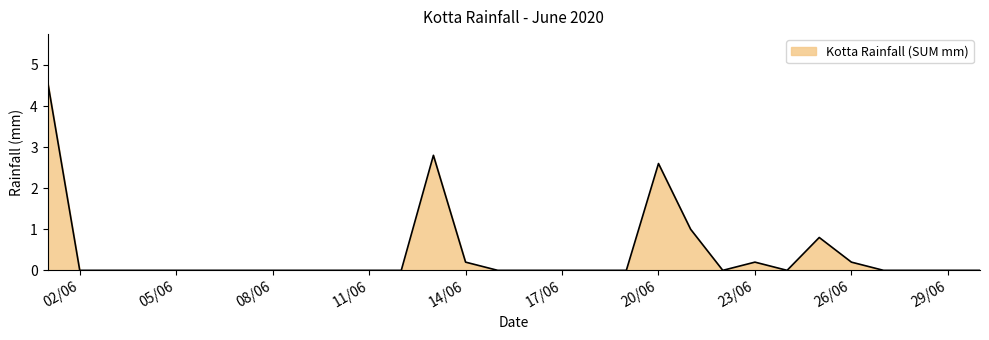

What is the difference between the maximum and minimum values?

4.6